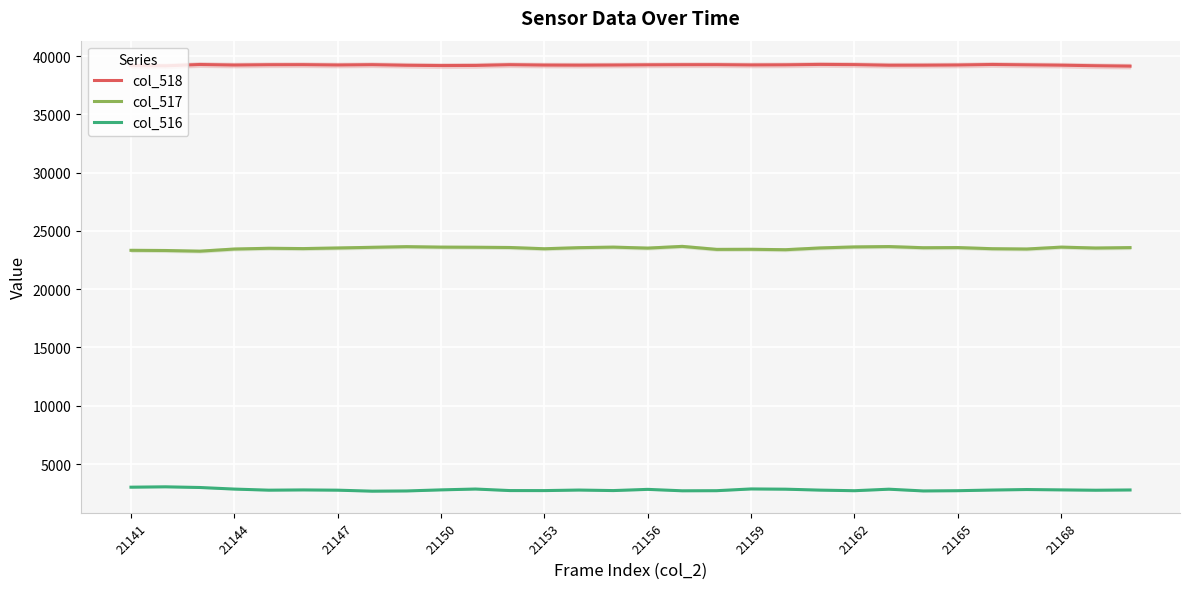

What is the minimum value for col_516?

2673